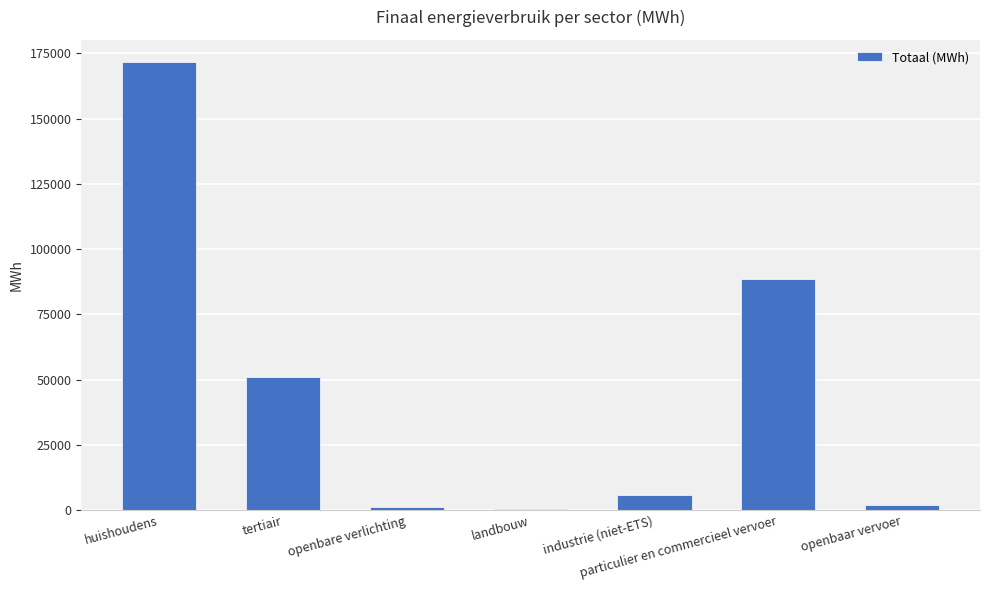

Which label corresponds to the largest value in the chart?

huishoudens